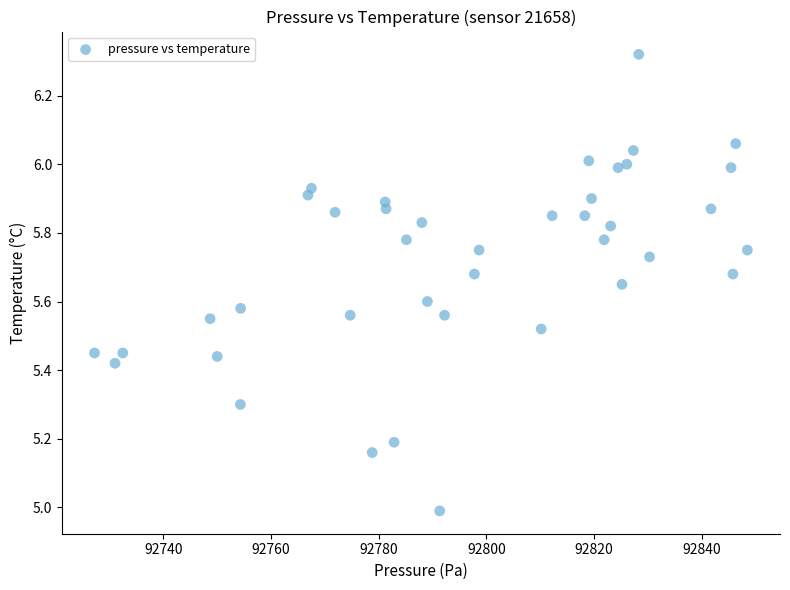

What is the range of X values (max minus min)?

121.2